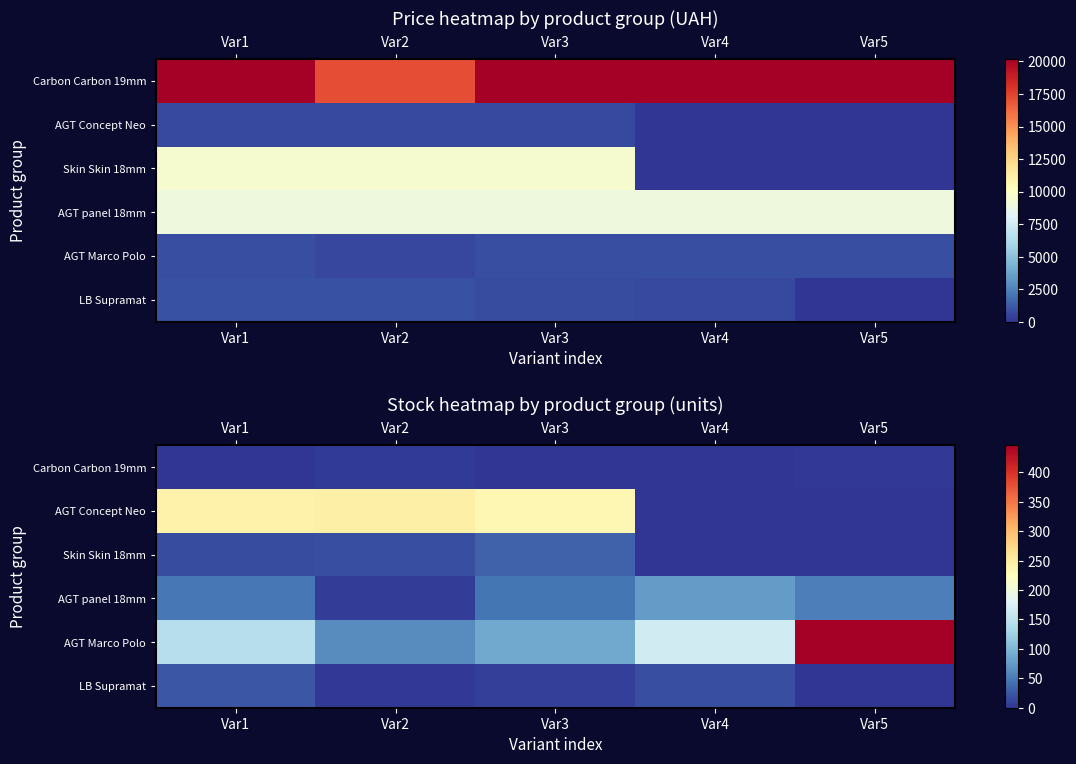

At which category is the sum across all series the highest?

Var5